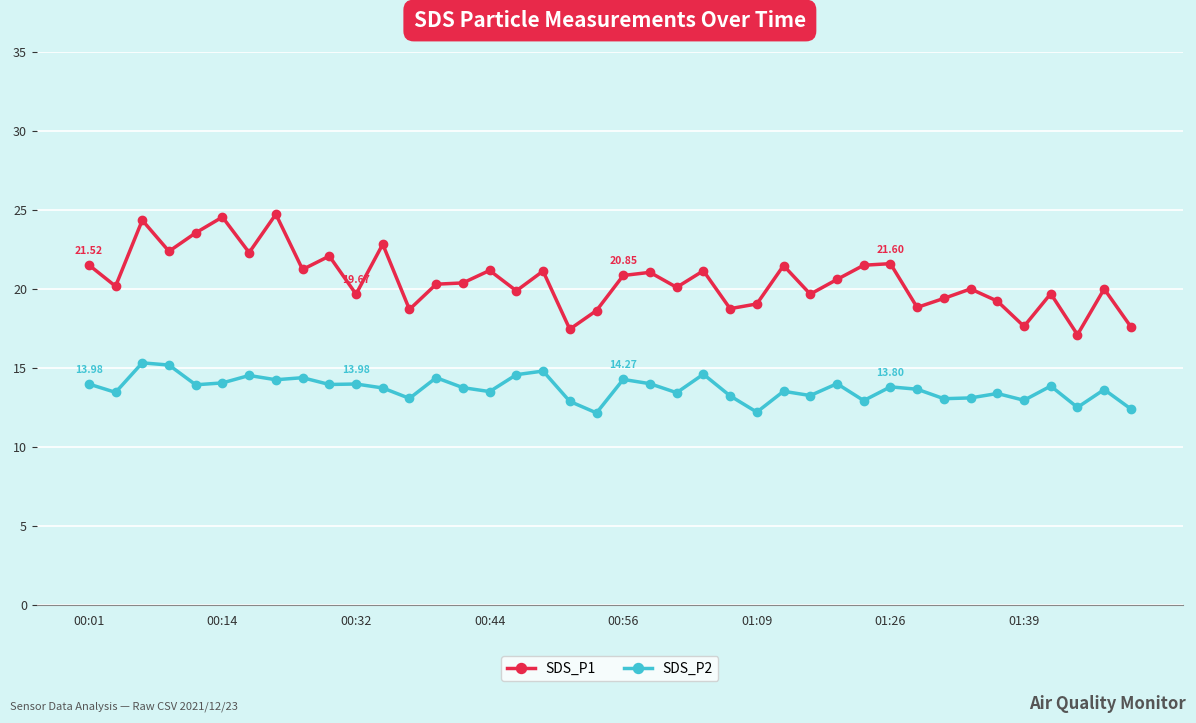

List the series in order of their peak value, lowest first.

SDS_P2, SDS_P1